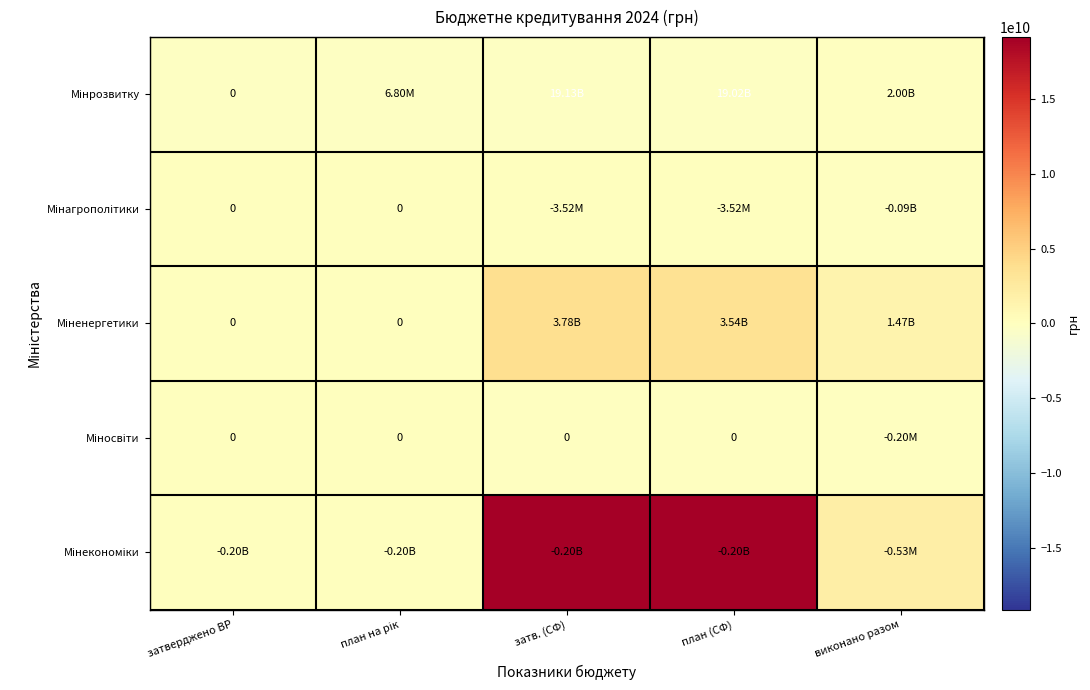

The value of Мінагрополітики at затв. (СФ) is 0.0. True or false?

True